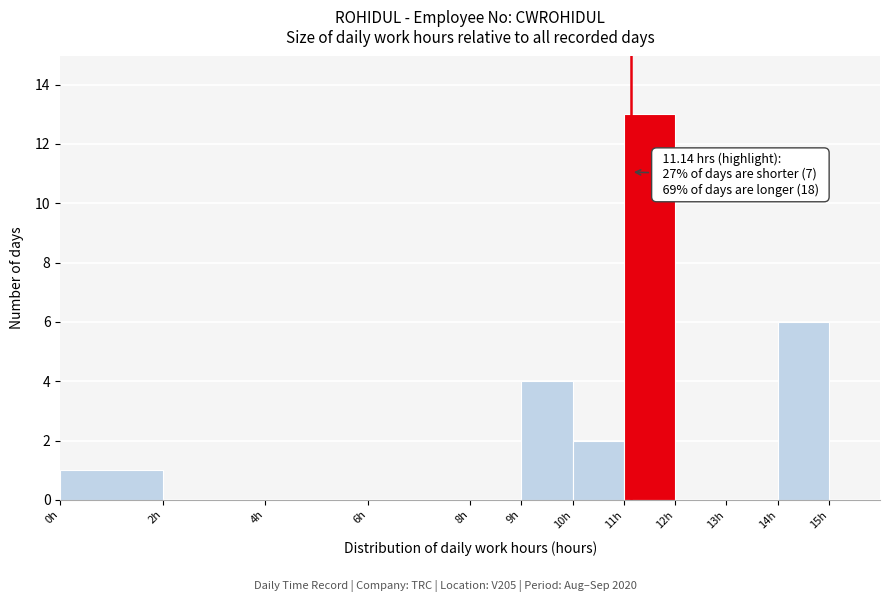

Which range on the x-axis has the tallest bar?

11 to 12